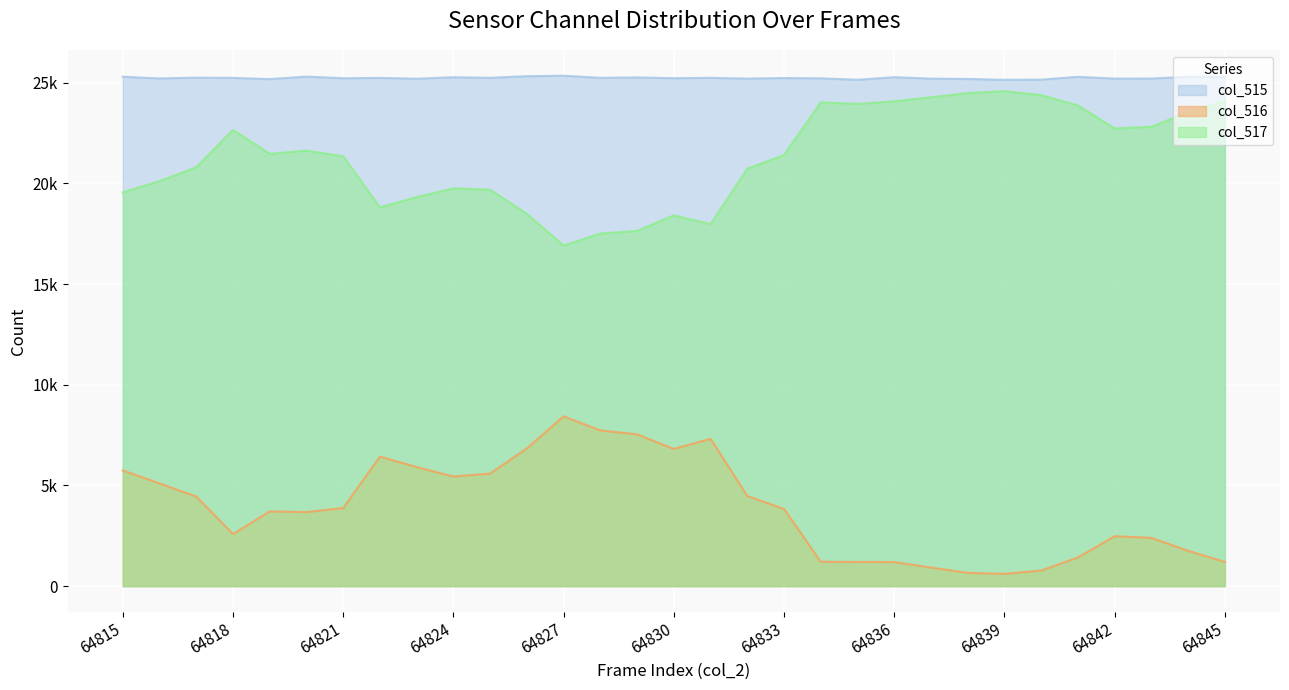

Is it true that col_517 equals 19681 at 64825?

True